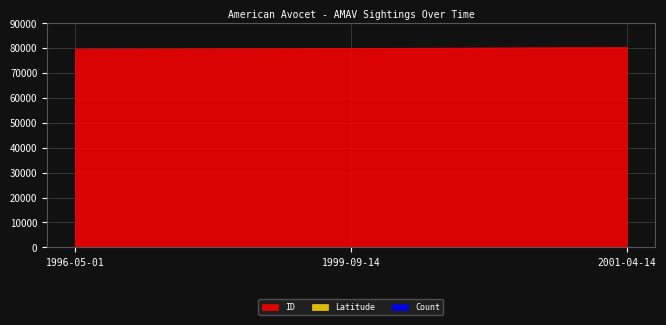

The value of Count at 2001-04-14 is 1.0. True or false?

True